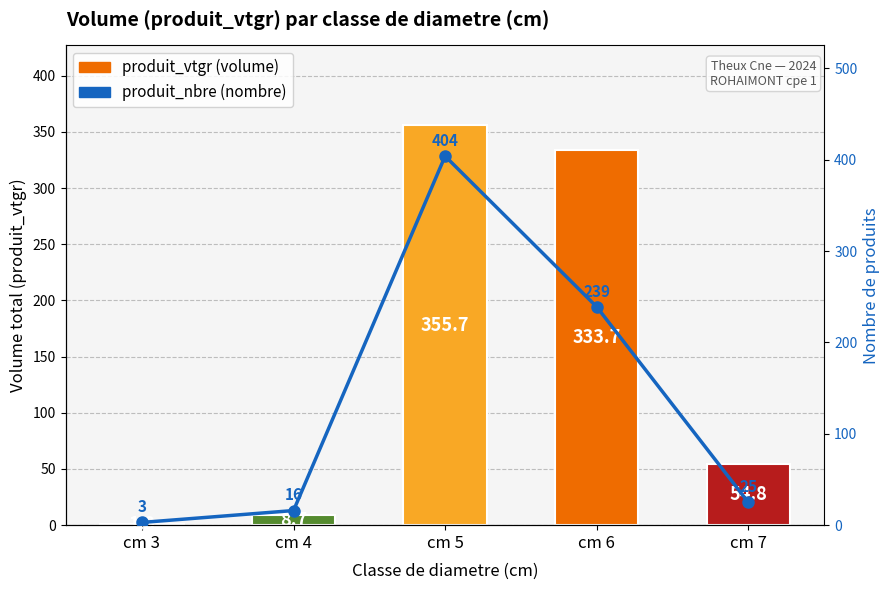

What is the maximum value for produit_nbre?

404.0